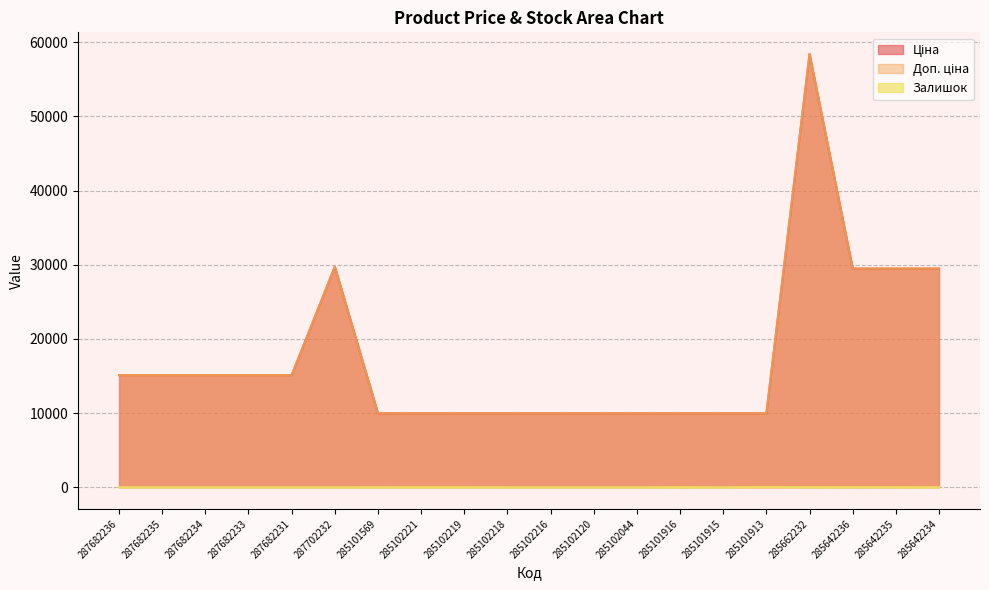

True or false: Залишок and Доп. ціна cross at least once.

False